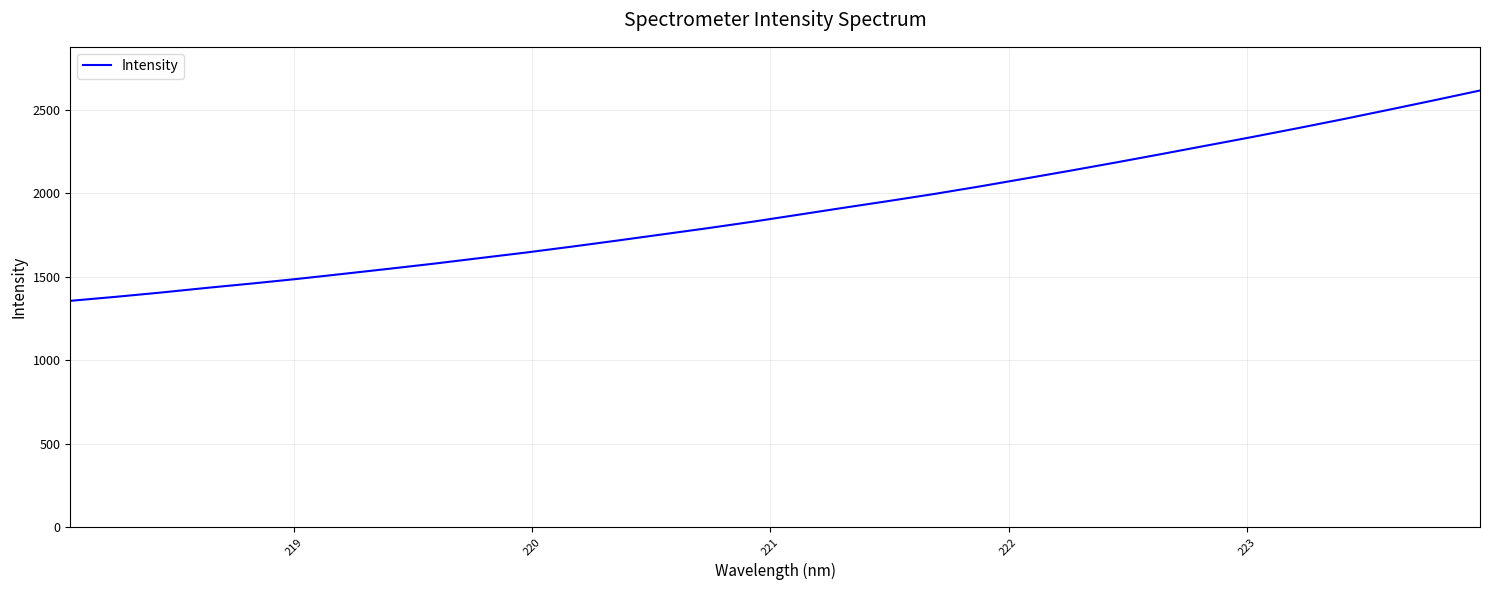

What is the difference between the maximum and minimum values?

1259.1